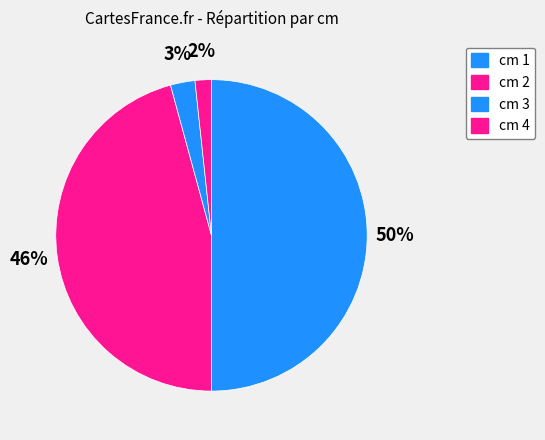

Count the number of slices in the pie.

4